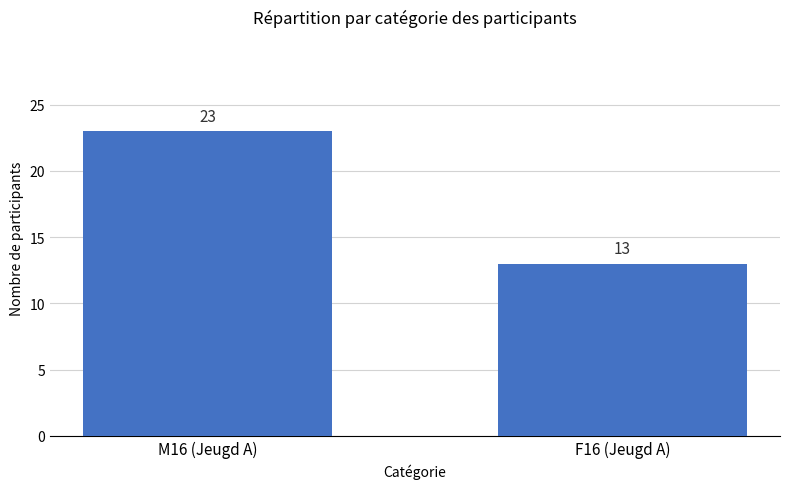

Which category has the lowest value across all series?

F16 (Jeugd A)